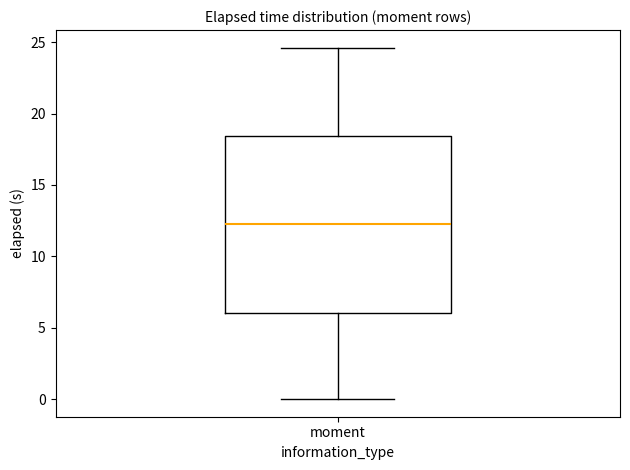

Read this box plot against the y-axis: the position of the median line, the range covered by the box, and the ends of both whiskers. The values are not printed on the chart, so give them approximately, as read against the axis.

median 12.0, box 6.0 to 18.5, whiskers 0.0 to 24.5